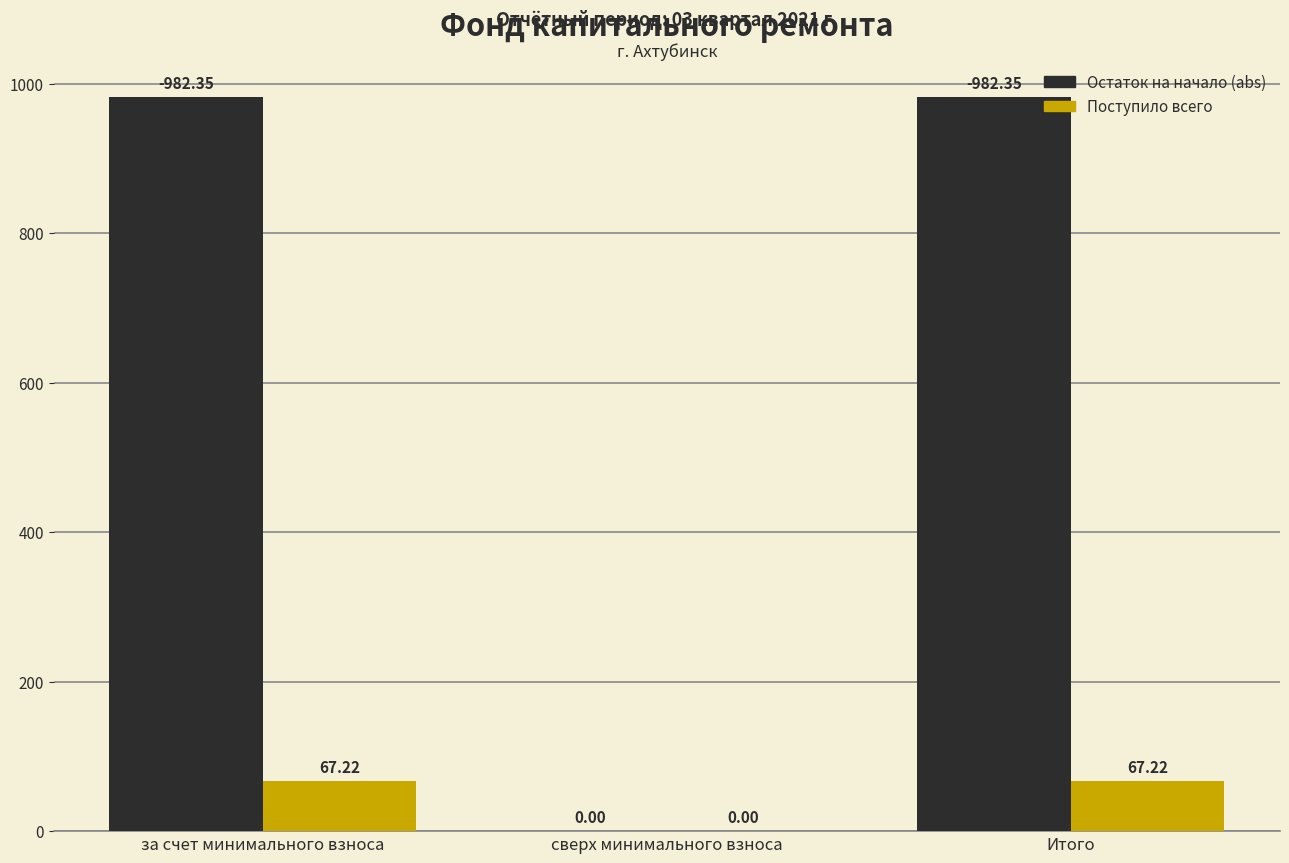

Count the number of categories in the chart.

3